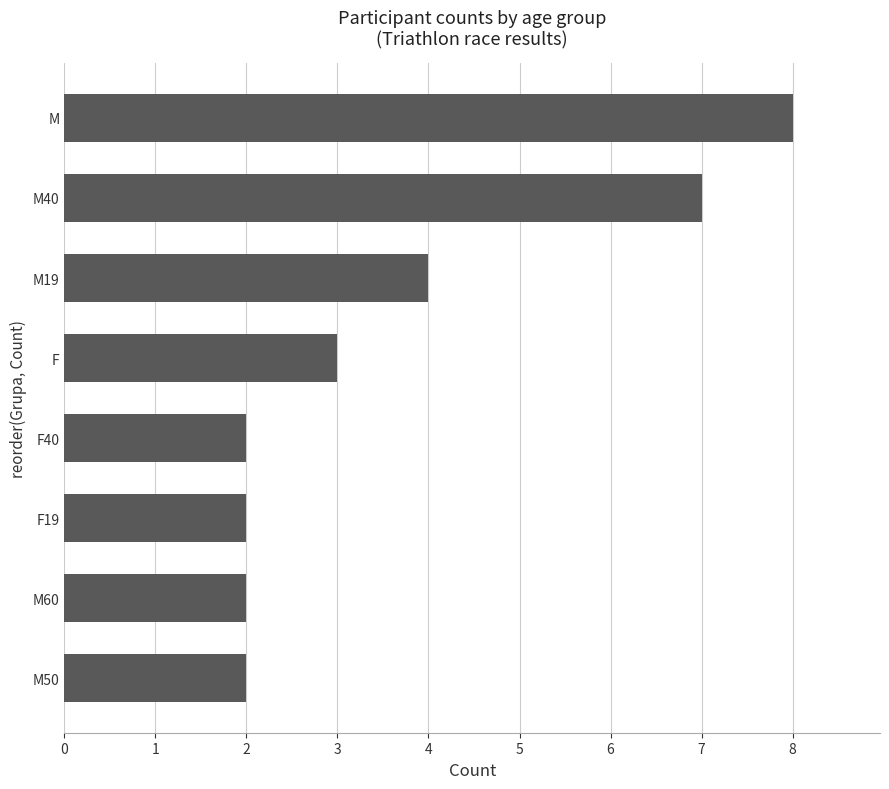

How many series are shown in this chart?

1